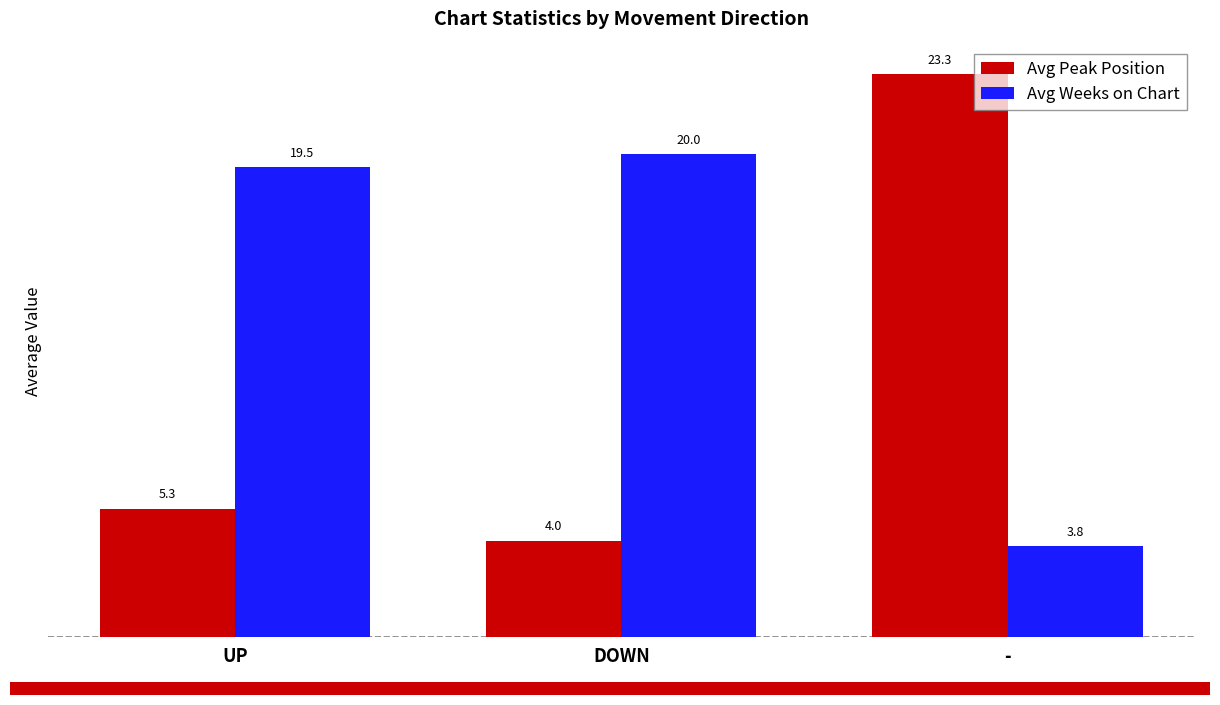

What value does the Avg Weeks on Chart series have at UP?

19.5